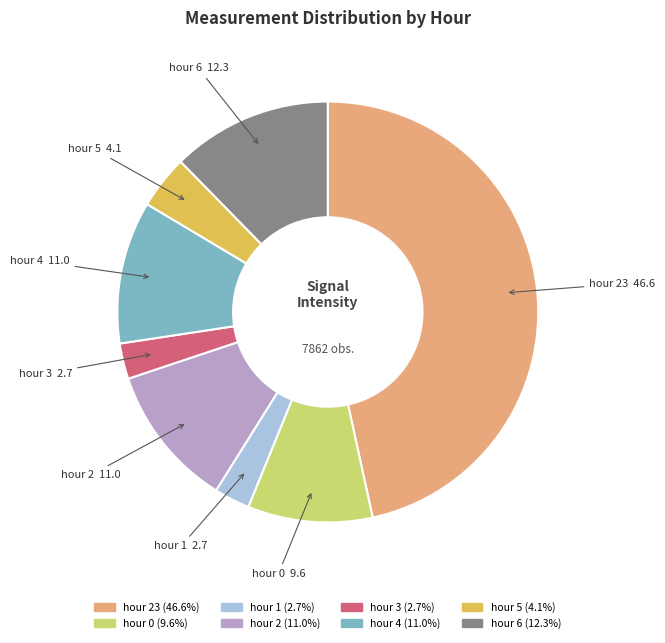

What is the ratio of the value at hour 23 to the value at hour 5?

11.3